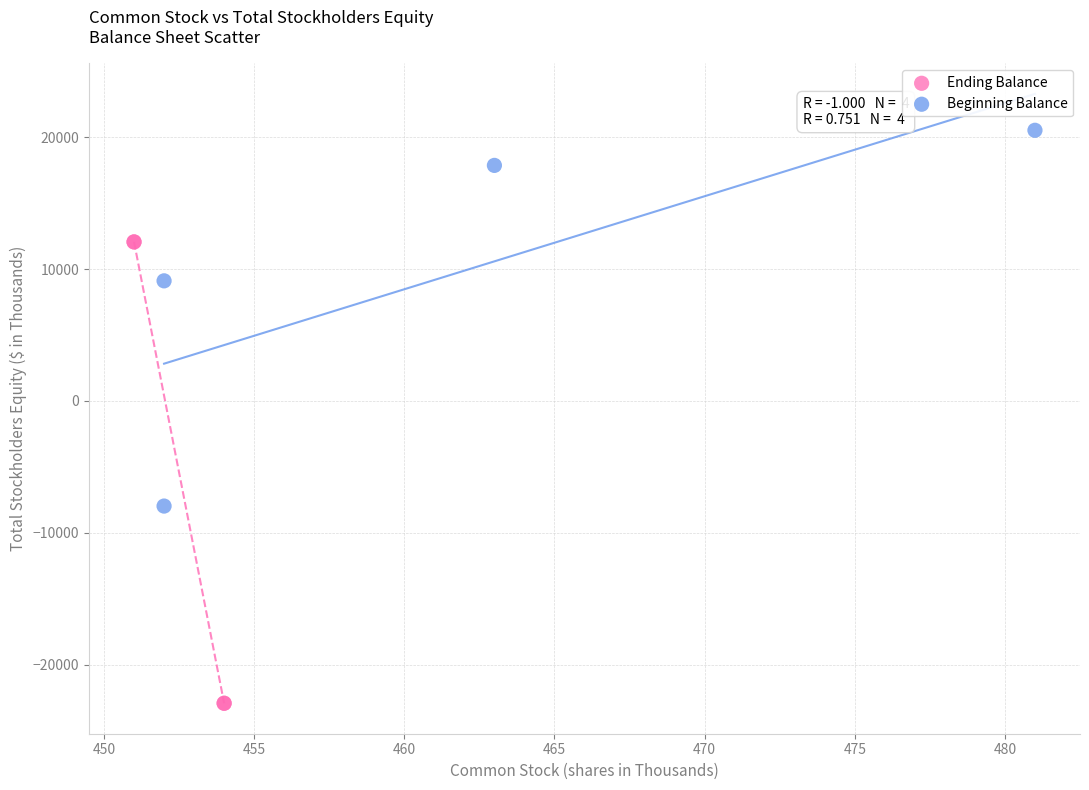

Which series reaches the maximum Y coordinate?

Beginning Balance